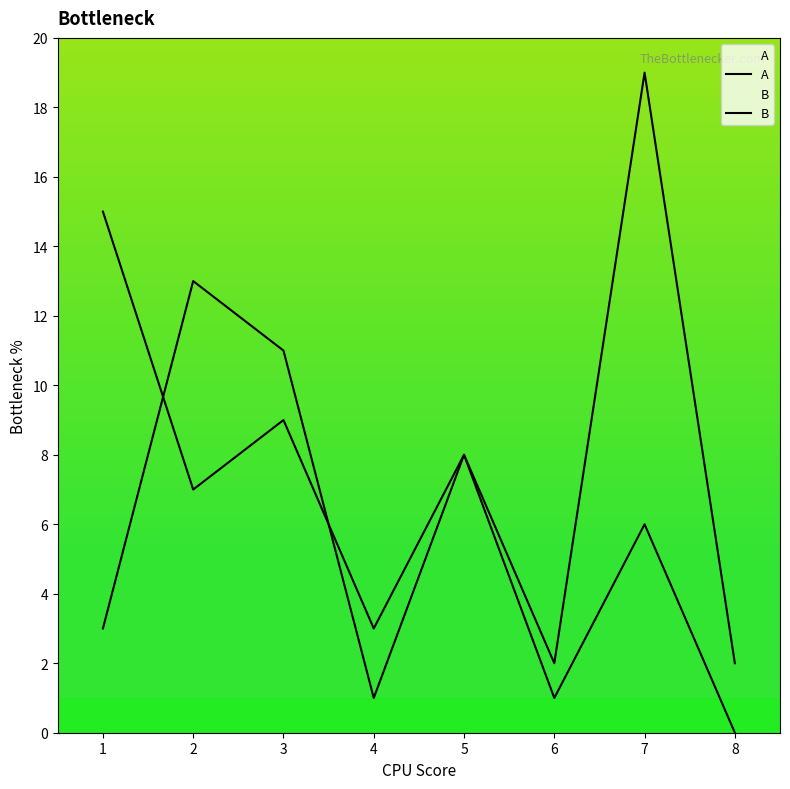

At which category does A reach its first local valley?

4